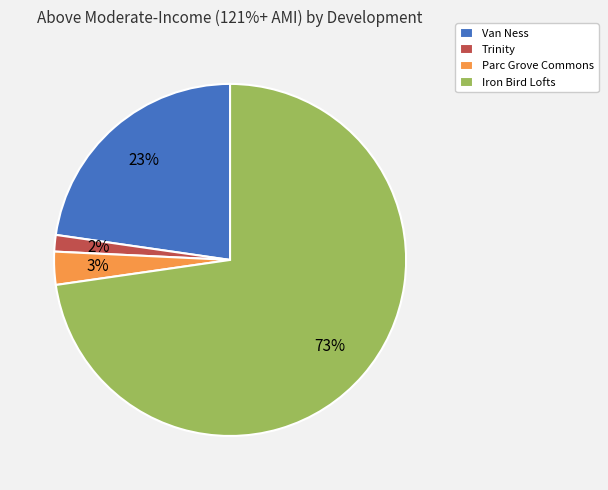

To the nearest percent, what portion does Parc Grove Commons represent?

3%